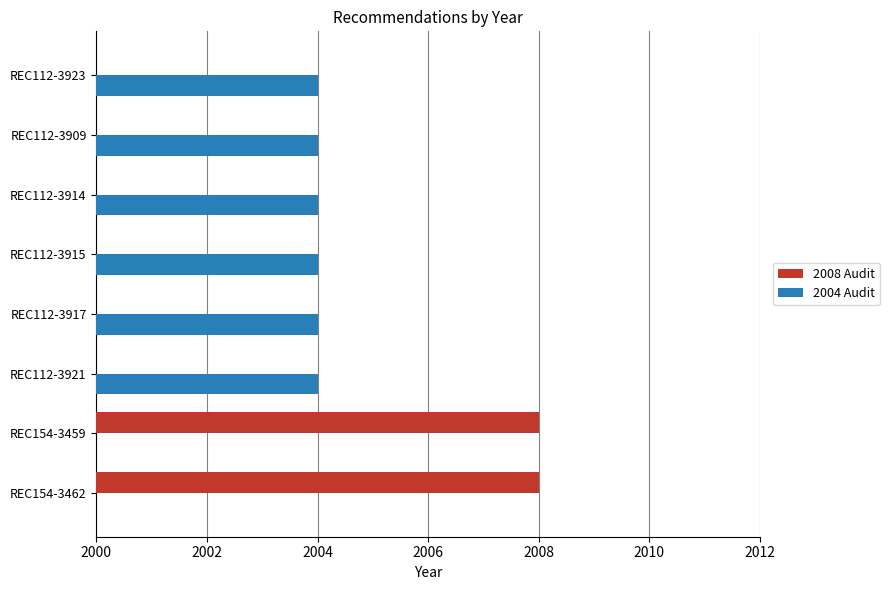

Which series changed the most between REC154-3459 and REC112-3915?

2008 Audit